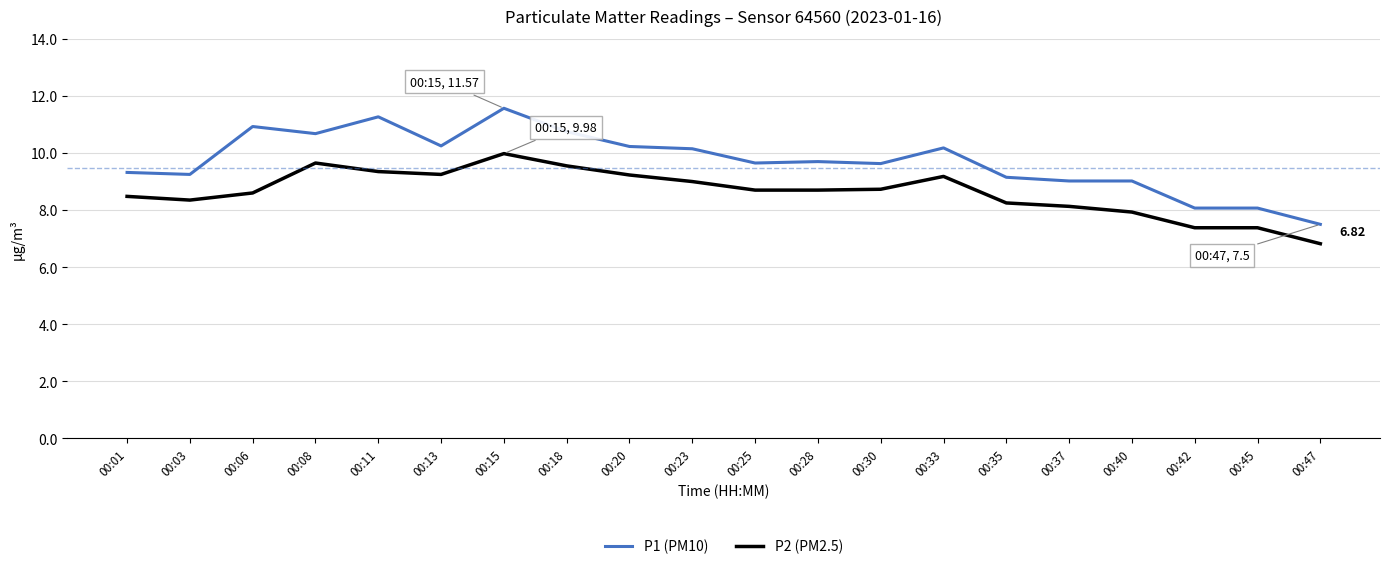

At 00:03, list the series in order from largest to smallest.

P1 (PM10), P2 (PM2.5)